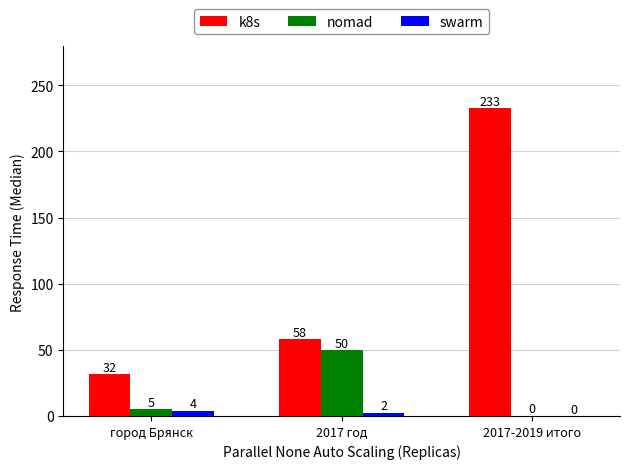

What are all the series names shown in the legend?

k8s, nomad, swarm